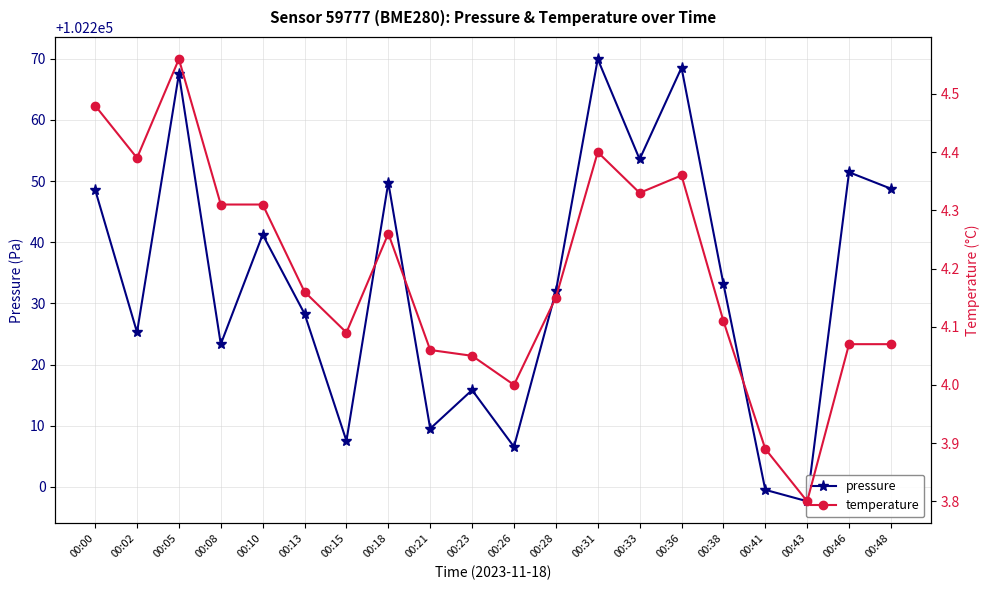

Reading left to right, transcribe all the data shown in this chart.

pressure: 102248.6	102225.3	102267.5	102223.3	102241.2	102228.3	102207.5	102249.8	102209.5	102215.8	102206.6	102232.0	102269.9	102253.6	102268.5	102233.2	102199.5	102197.7	102251.4	102248.8
temperature: 4.5	4.4	4.6	4.3	4.3	4.2	4.1	4.3	4.1	4.0	4.0	4.2	4.4	4.3	4.4	4.1	3.9	3.8	4.1	4.1